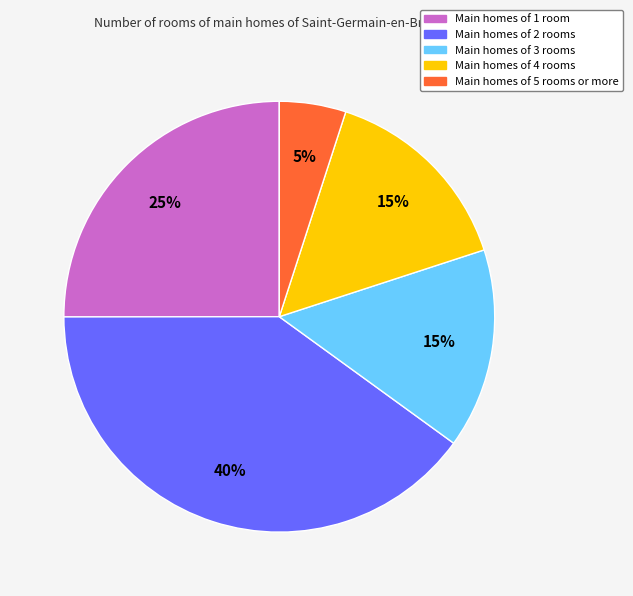

Does any single category account for the majority?

No